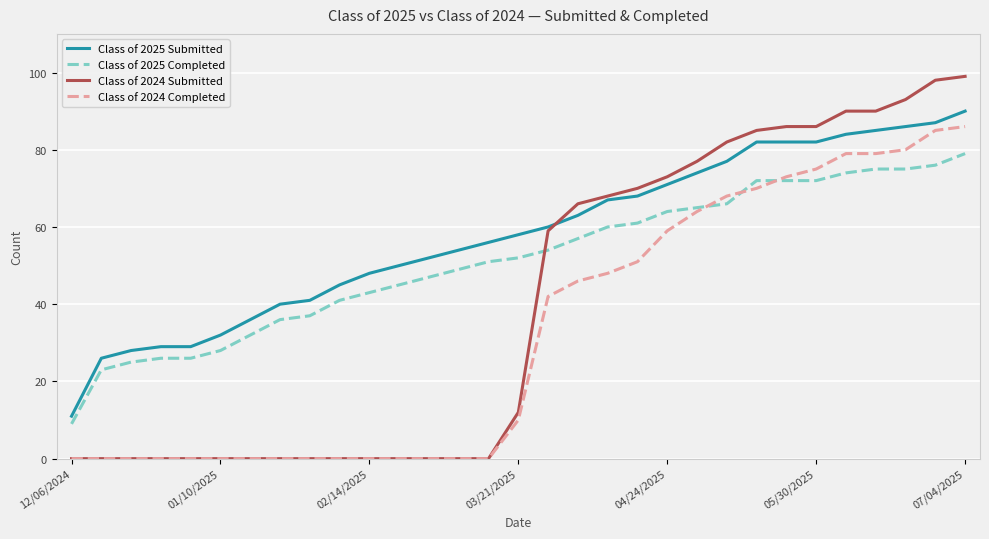

True or false: Class of 2025 Completed and Class of 2024 Submitted cross at least once.

True